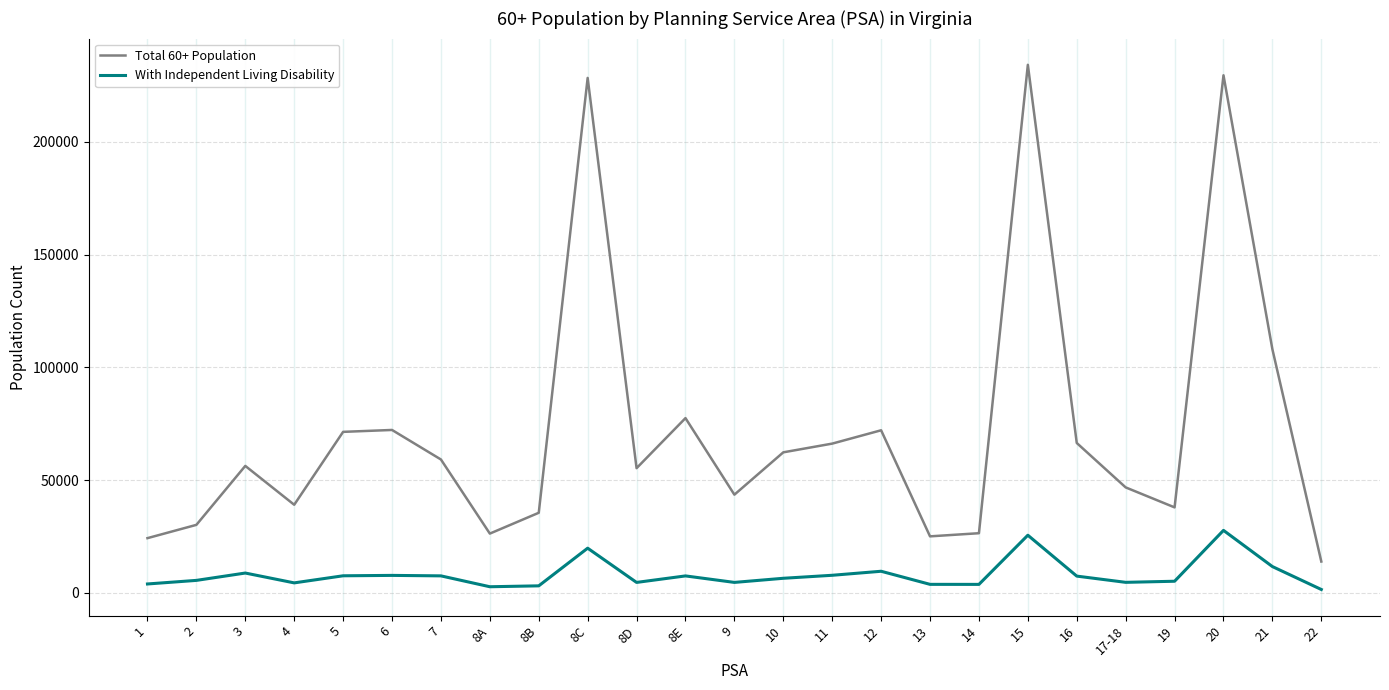

True or false: With Independent Living Disability and Total 60+ Population cross at least once.

False